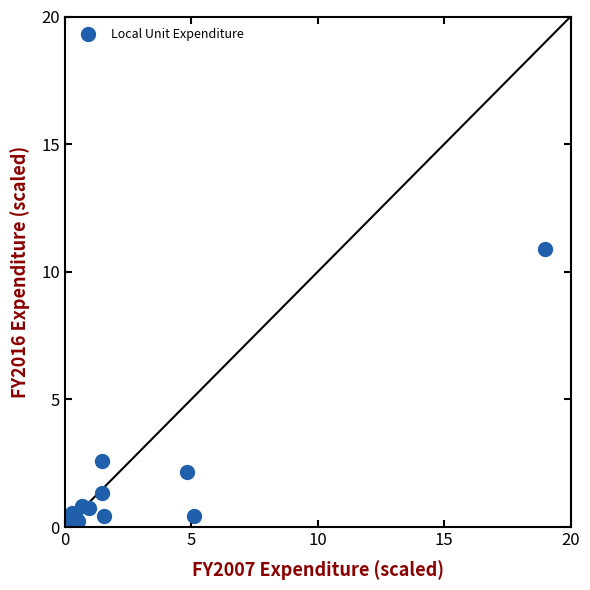

What Y value in the scatter plot is closest to 5?

2.6